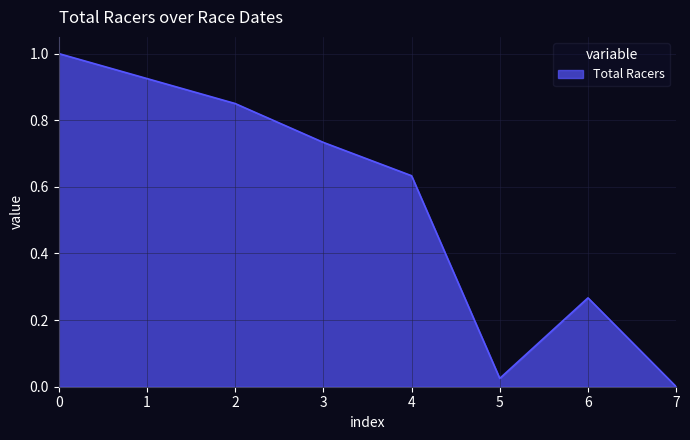

What is the difference between the maximum and minimum values?

1.0